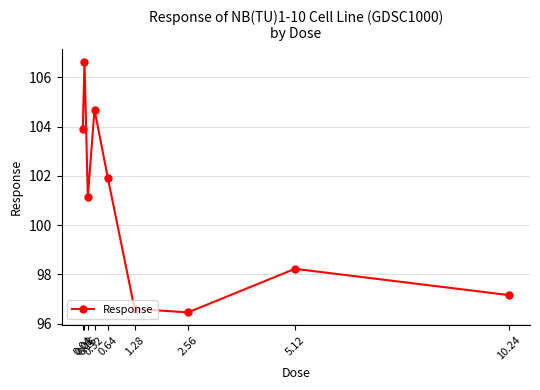

What is the smallest value displayed?

96.5